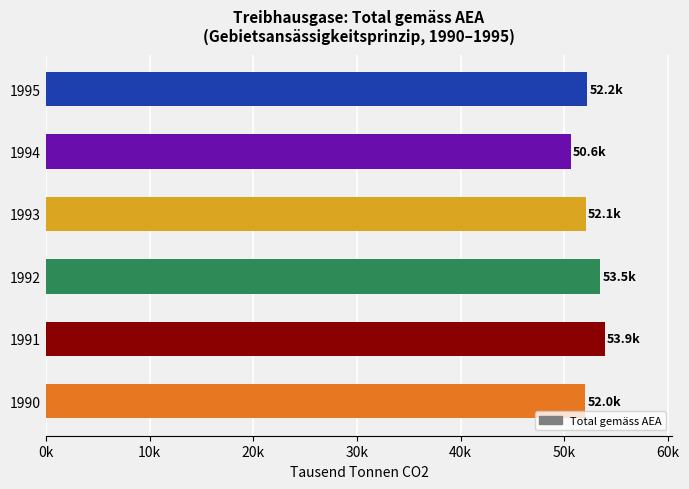

Does the chart contain any negative values?

No